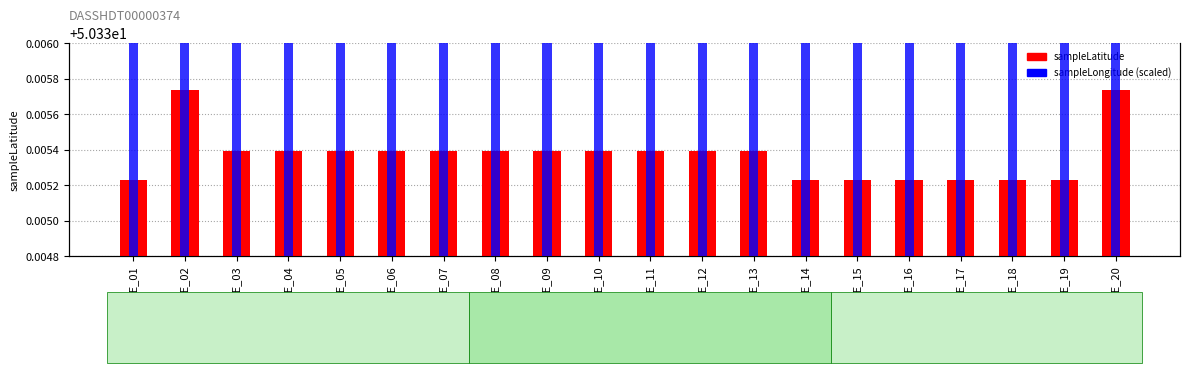

Count the number of categories in the chart.

20